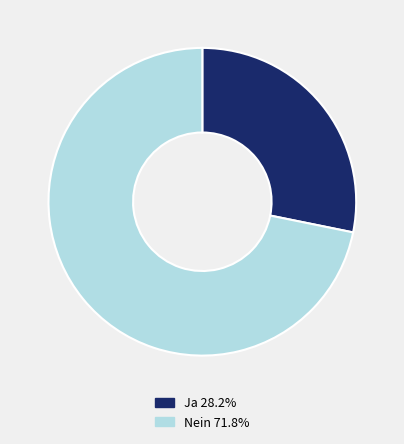

What is the ratio of the value at Nein 71.8% to the value at Ja 28.2%?

2.5